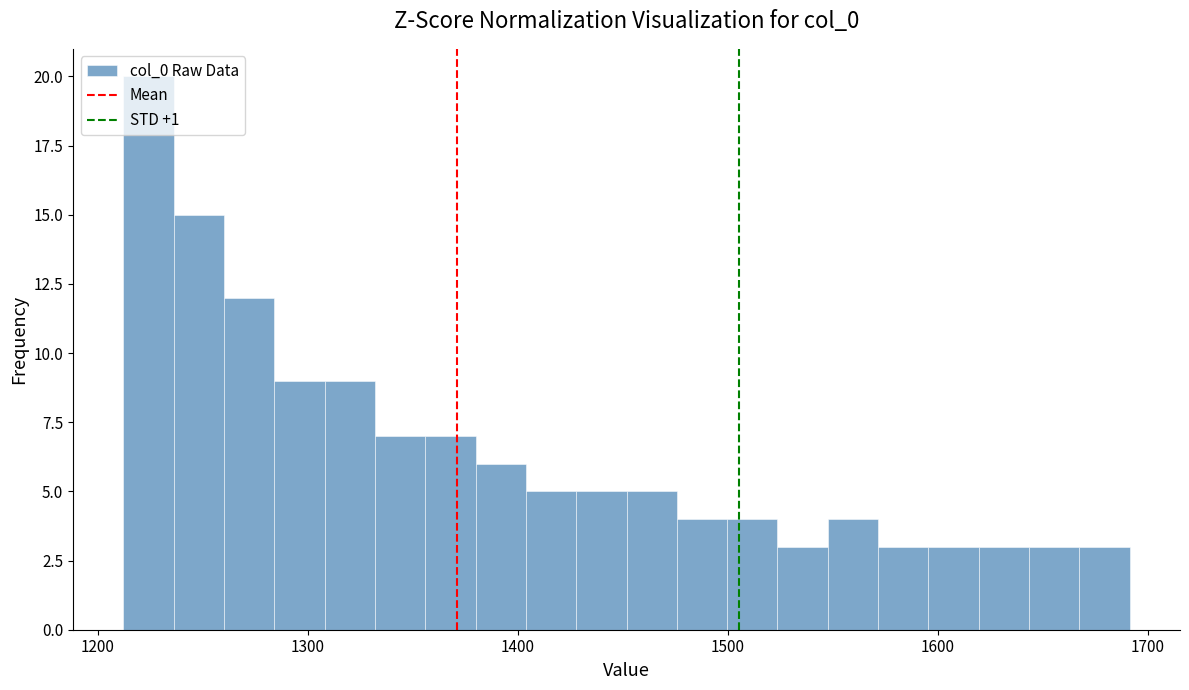

Read against the x-axis, roughly where is the centre of the tallest bar?

1220